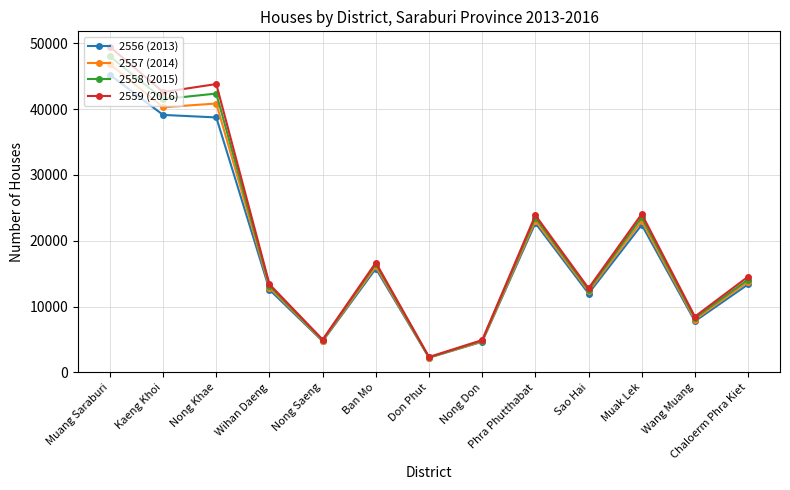

At which category is the sum across all series the highest?

Muang Saraburi